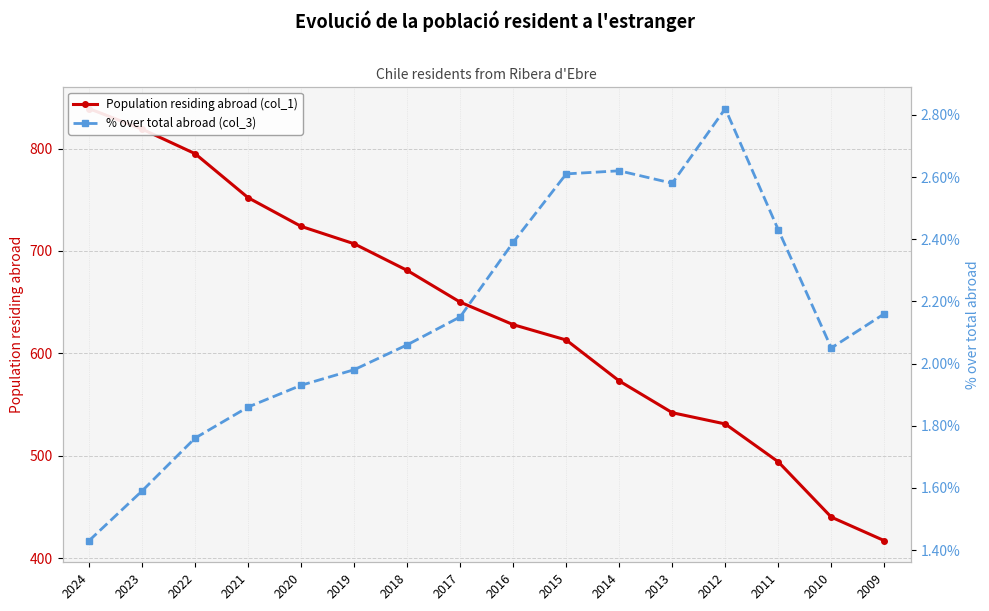

What is the total value across all series at 2020?

725.9